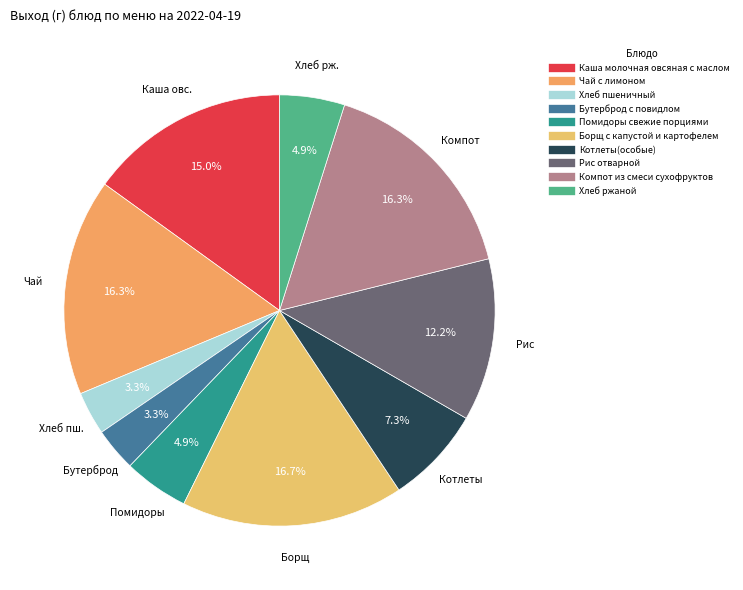

What portion of the pie excludes Чай с лимоном?

83.7%